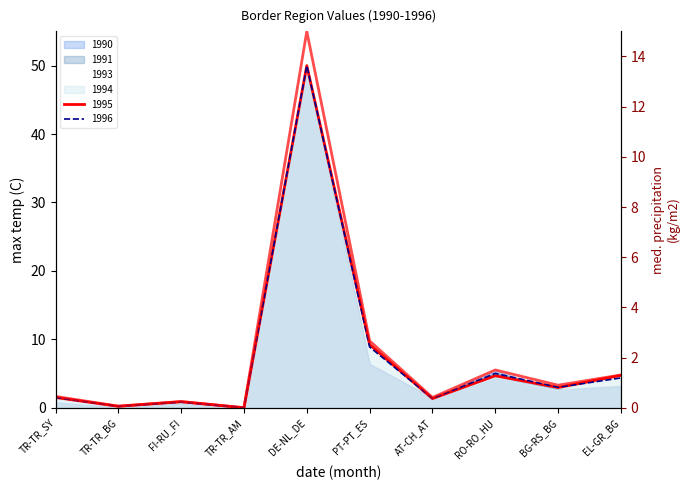

What is the label of the 9th point from the left?

BG-RS_BG